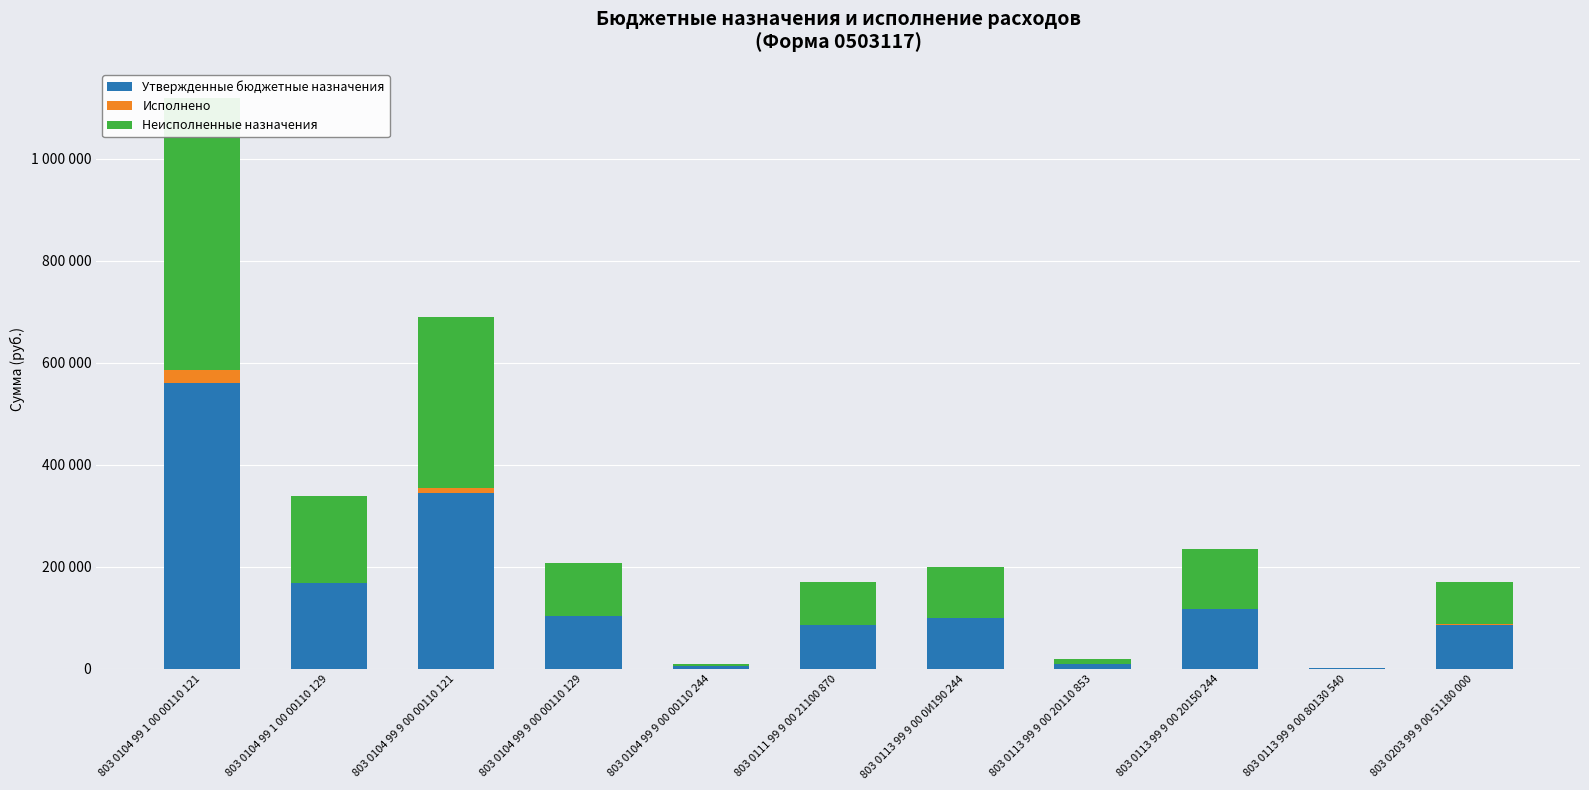

At which label is Утвержденные бюджетные назначения closest to 280500?

803 0104 99 9 00 00110 121